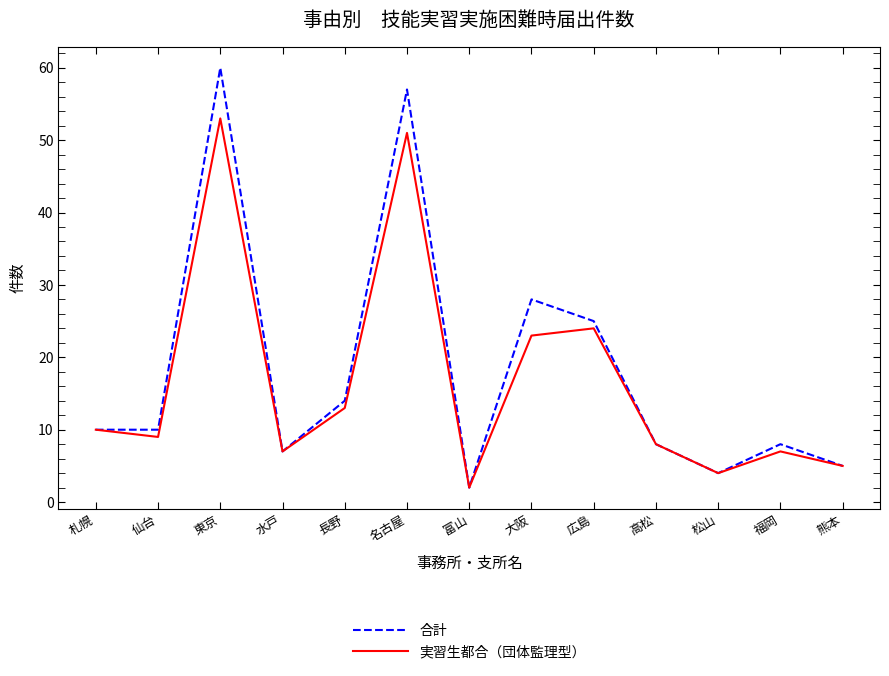

What is the minimum value shown in the chart?

2